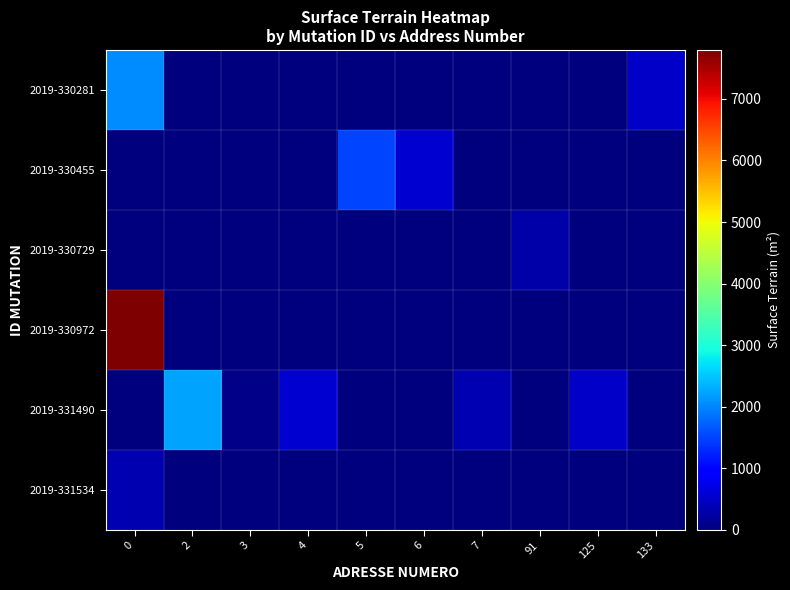

What is the maximum value shown in the chart?

7796